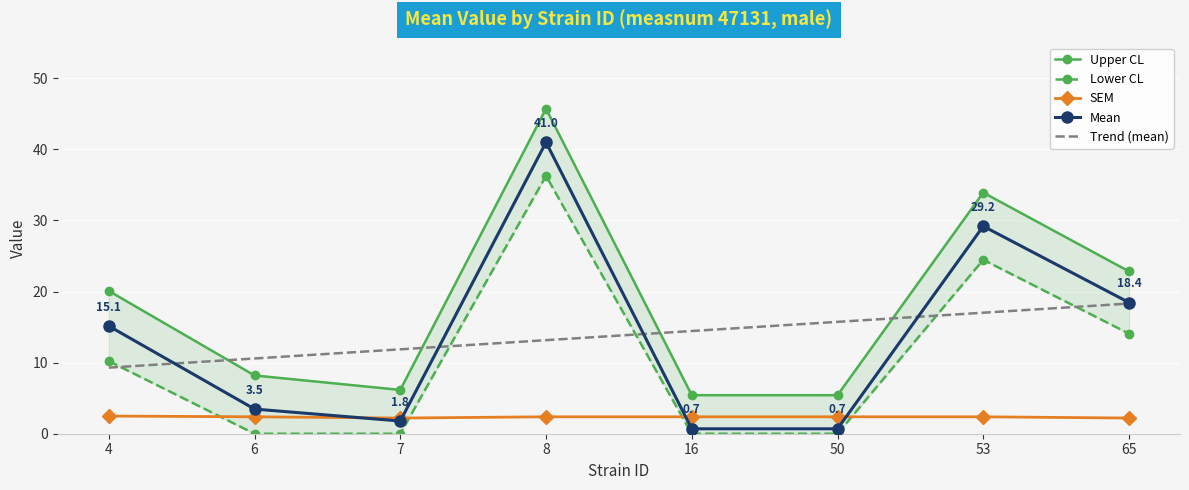

What is the value of the Lower CL point at the 7th from the left?

24.5